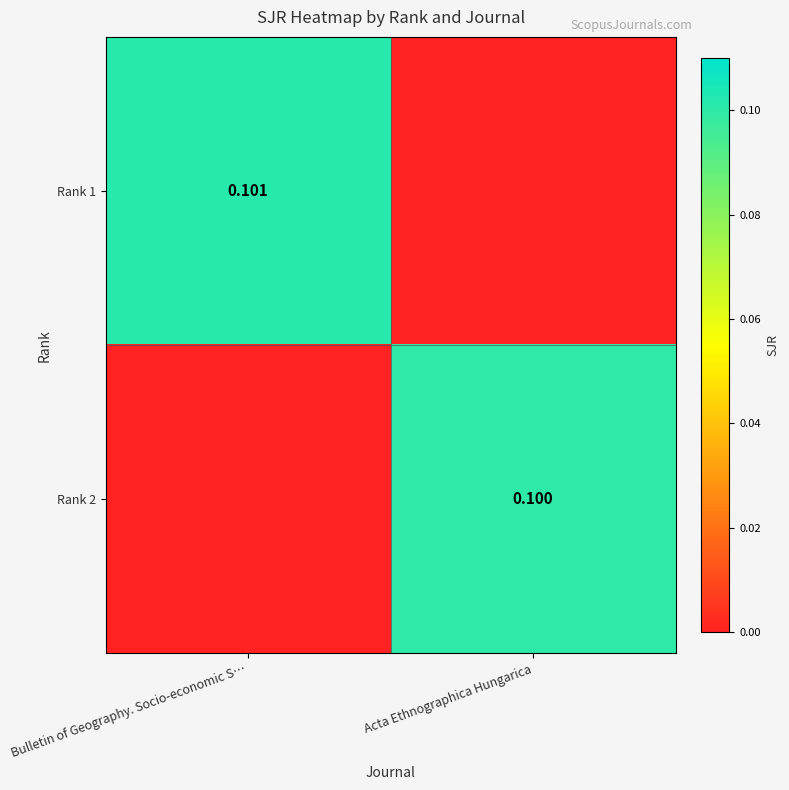

Is the value of Rank 1 at Acta Ethnographica Hungarica greater than the value of Rank 2 at Bulletin of Geography. Socio-economic S…?

No